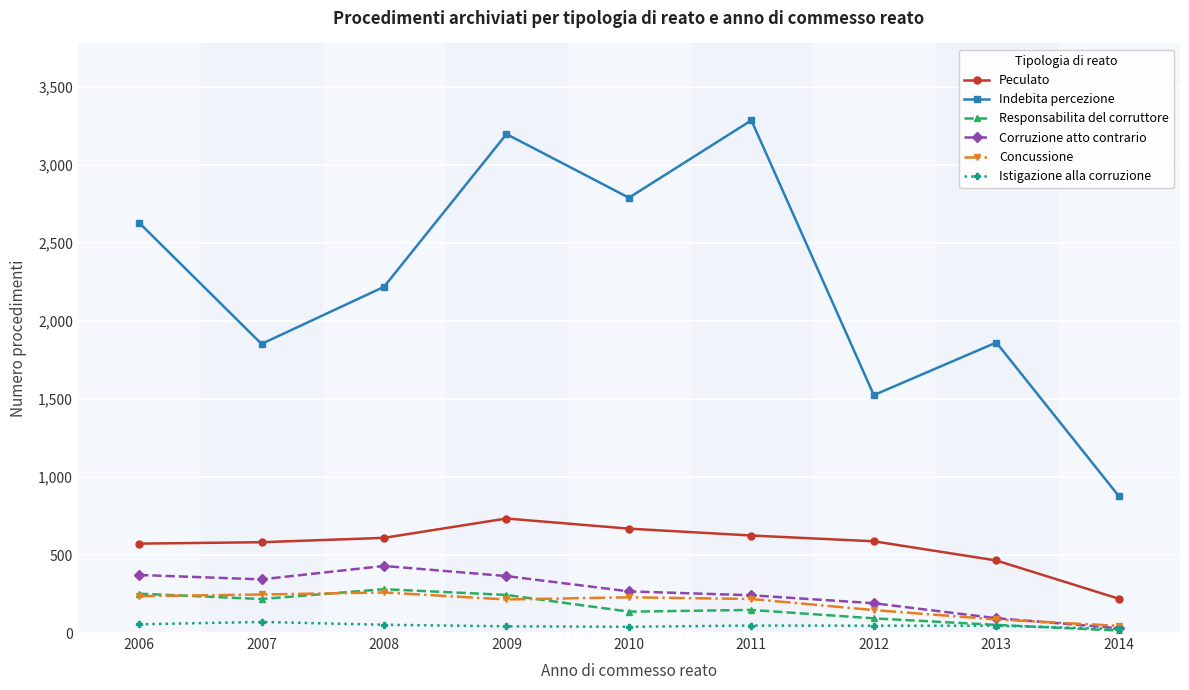

True or false: Peculato and Indebita percezione cross at least once.

False